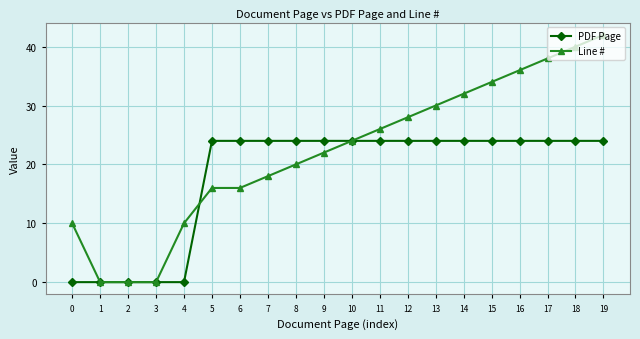

What is the average value of the Line # series?

22